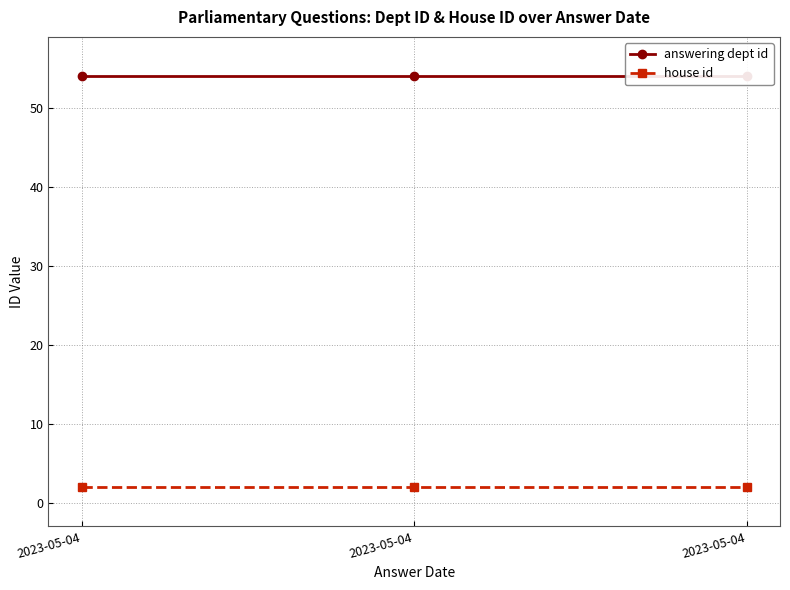

At which label is house id closest to 2?

2023-05-04